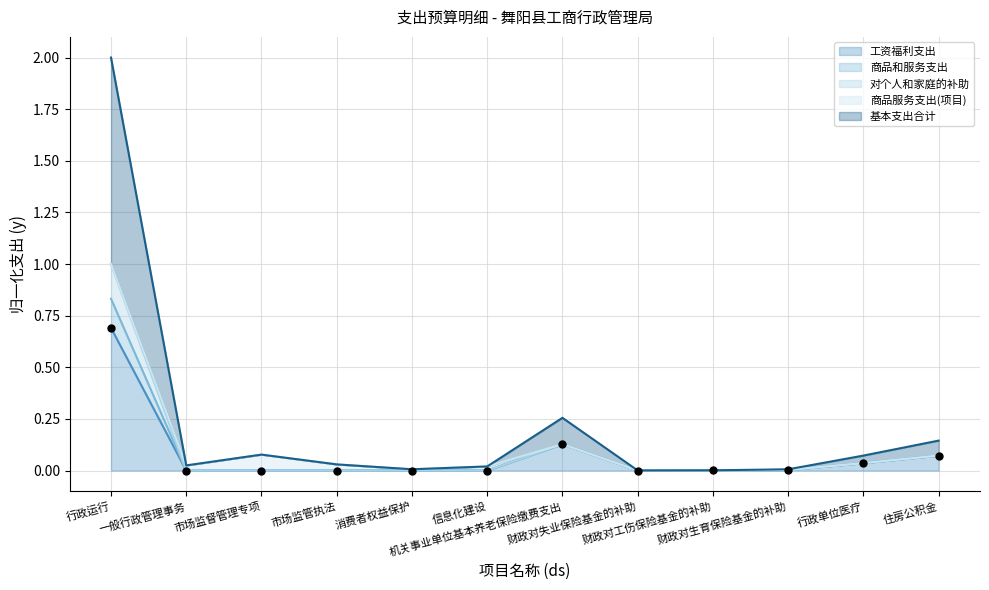

Which series contains the lowest Y value?

工资福利支出